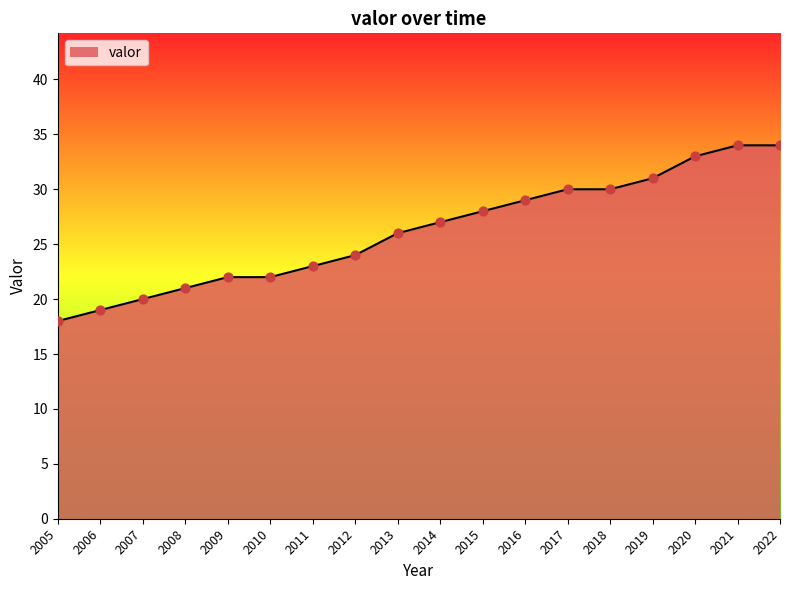

What is the ratio of the value at 2010 to the value at 2013?

0.8